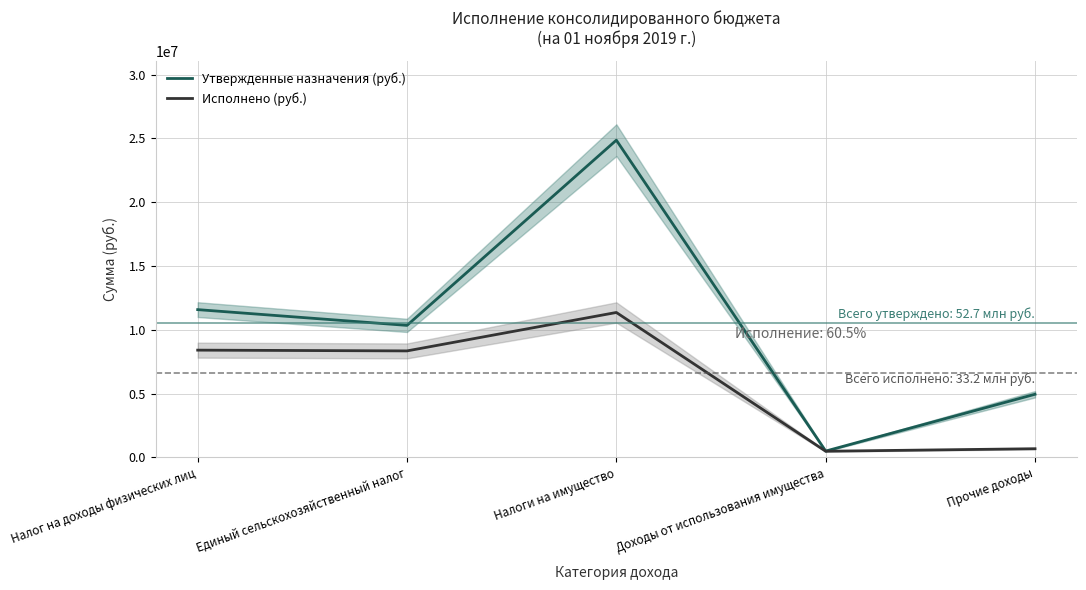

Reading left to right, transcribe all the data shown in this chart.

Утвержденные назначения (руб.): 11581900.0	10346600.0	24863100.0	497000.0	4948900.0
Исполнено (руб.): 8406627.3	8346787.1	11358622.5	483925.6	680500.2